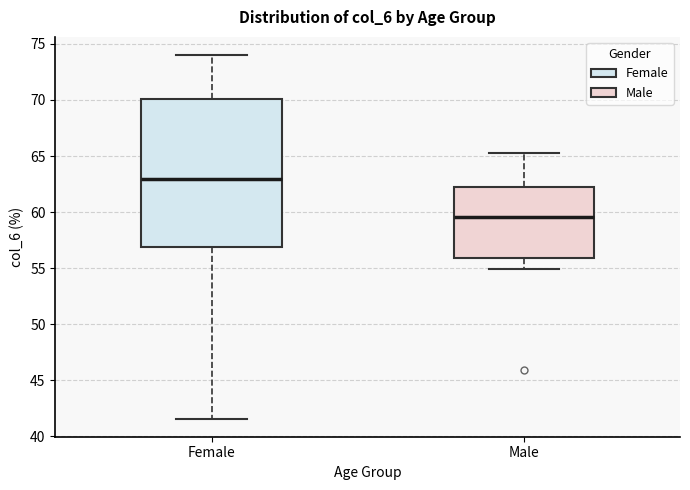

Reading left to right, transcribe this box plot: for each box, give where its median line is, the range the box spans, and where its two whiskers end, as read against the y-axis. The values are not printed on the chart, so give them approximately, as read against the axis.

Female: median 63.0, box 57.0 to 70.0, whiskers 41.5 to 74.0
Male: median 59.5, box 56.0 to 62.5, whiskers 55.0 to 65.5